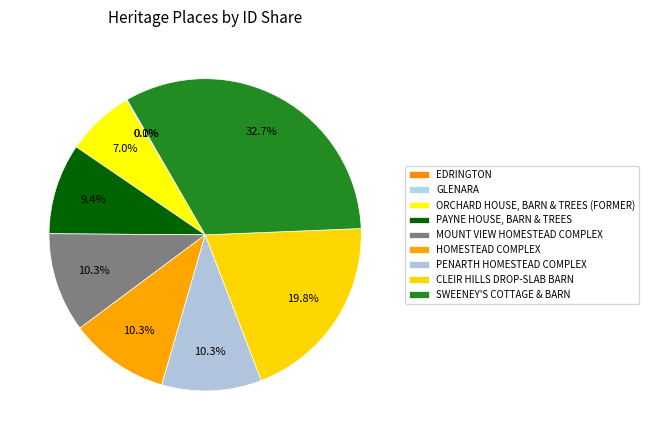

Is there a majority slice in this chart?

No